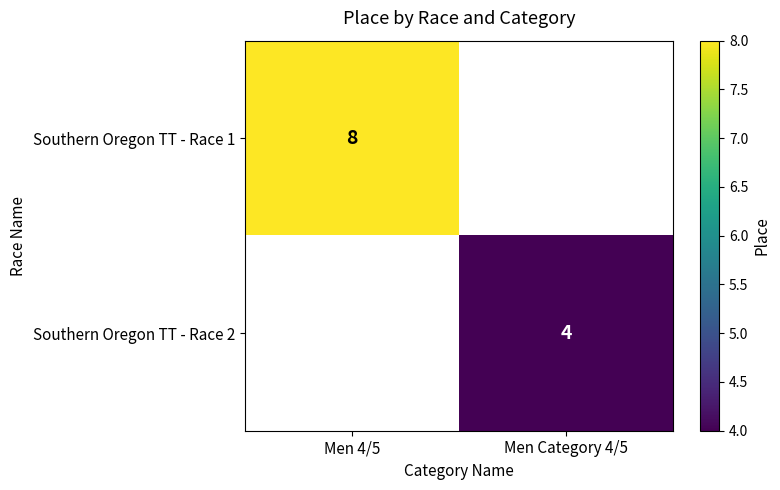

Is the value of Southern Oregon TT - Race 2 at Men Category 4/5 greater than the value of Southern Oregon TT - Race 1 at Men 4/5?

No